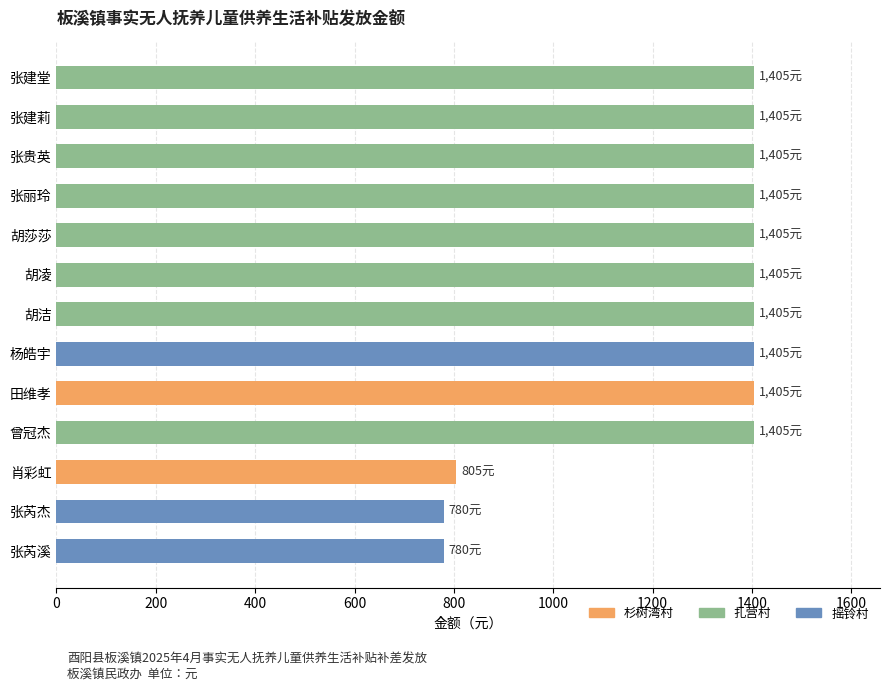

How many bars are there in total?

13